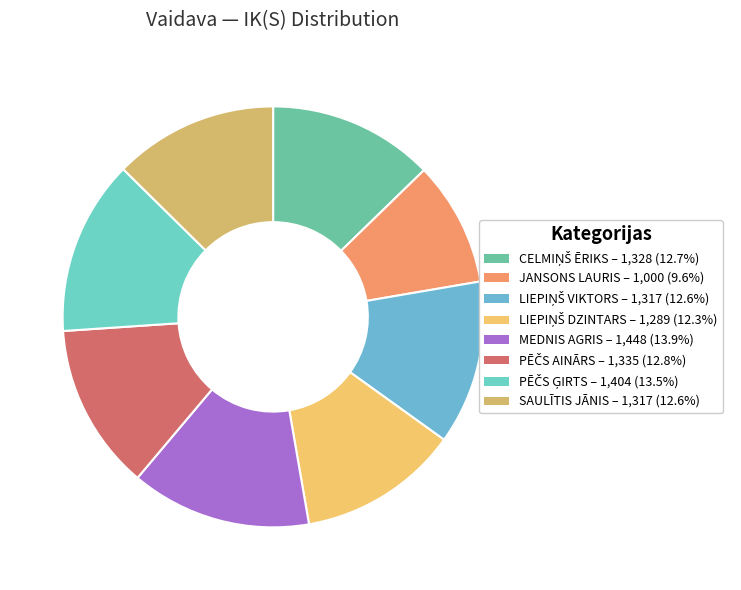

How many slices are in this pie chart?

8